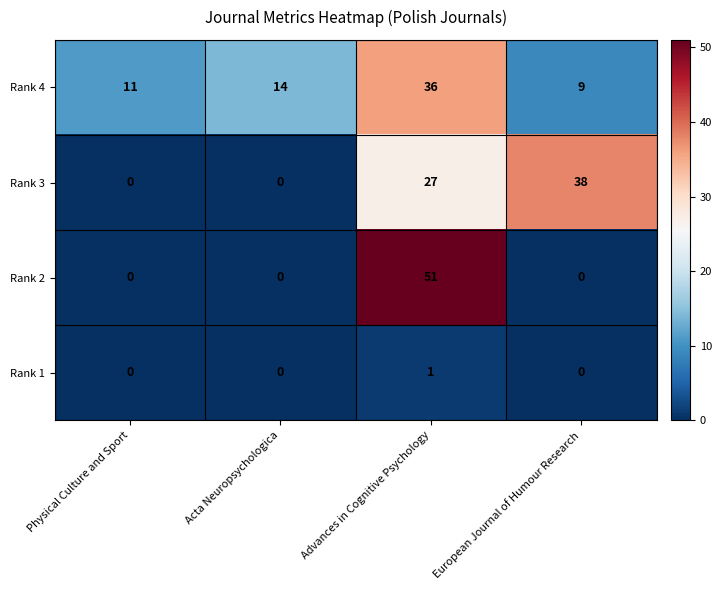

What is the total value across all series at European Journal of Humour Research?

47